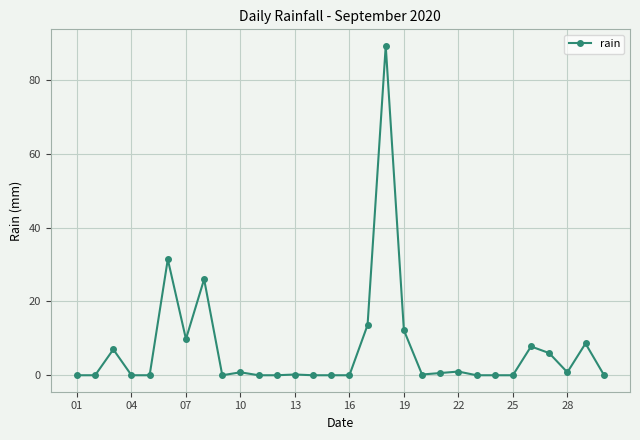

True or false: the data has more than 2 interior local peaks.

True